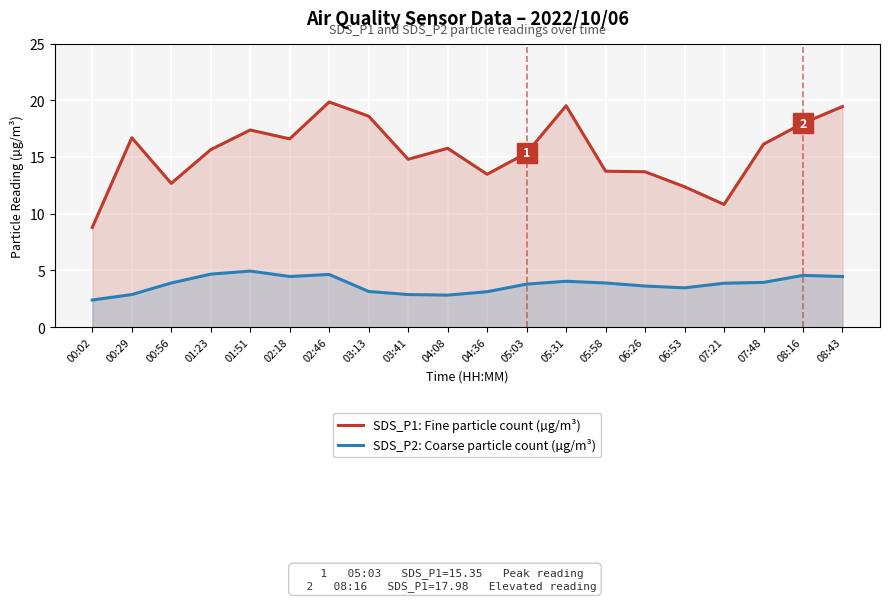

What is the difference between the highest and lowest values at 04:36?

10.4